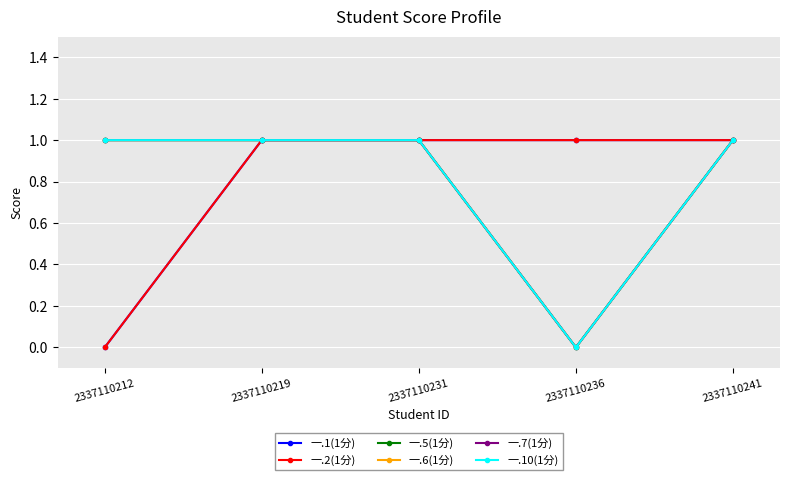

The 一.6(1分) series shows 0 at 2337110219. True or false?

False